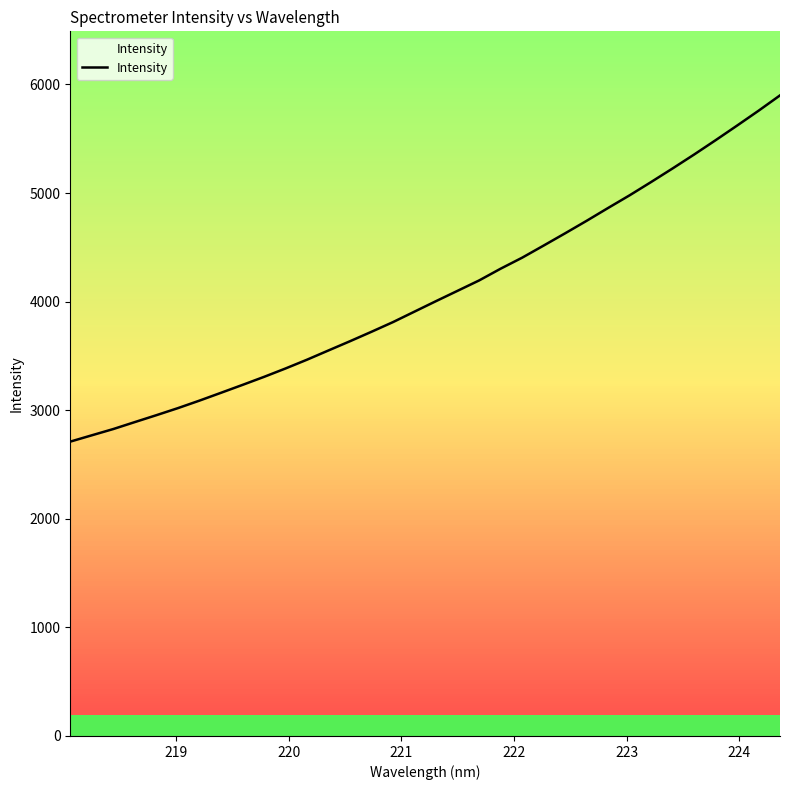

What is the maximum value for Intensity?

5899.5